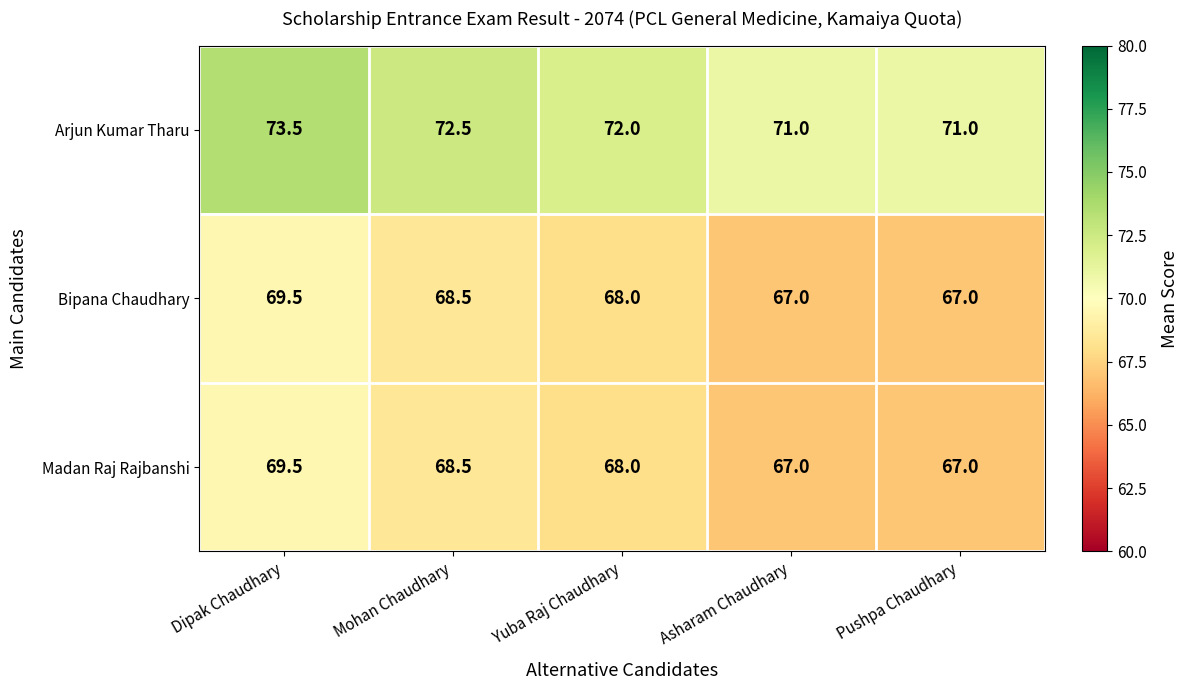

Where is Madan Raj Rajbanshi nearest to the value 68?

Yuba Raj Chaudhary